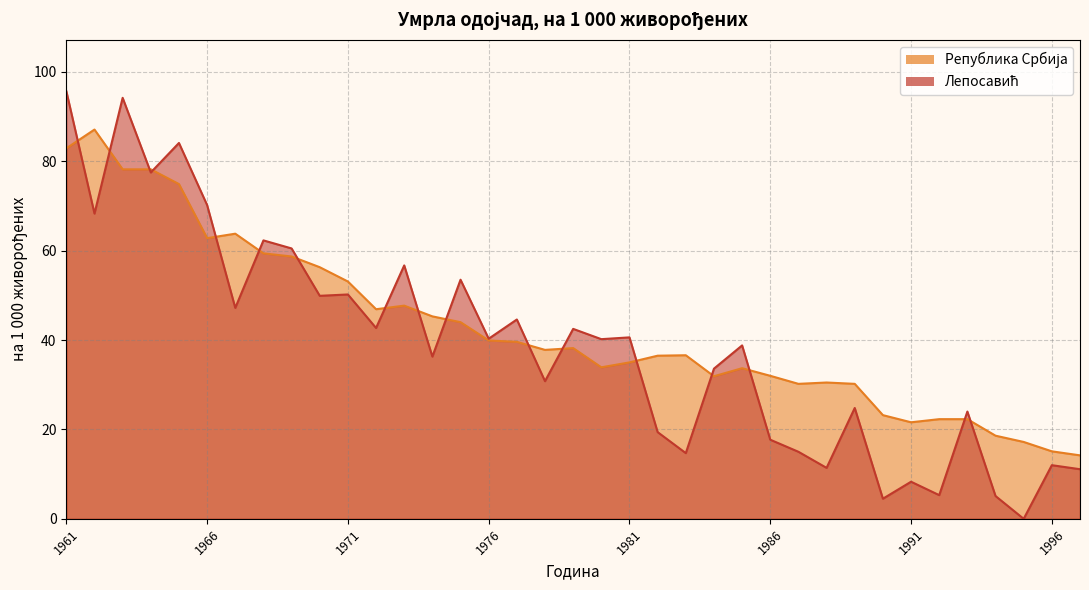

The Лепосавић series shows 14.7 at 1983. True or false?

True